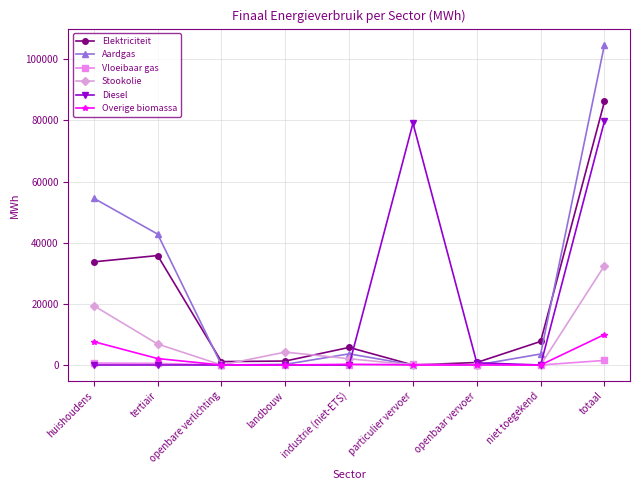

What is the total value across all series at tertiair?

88115.1